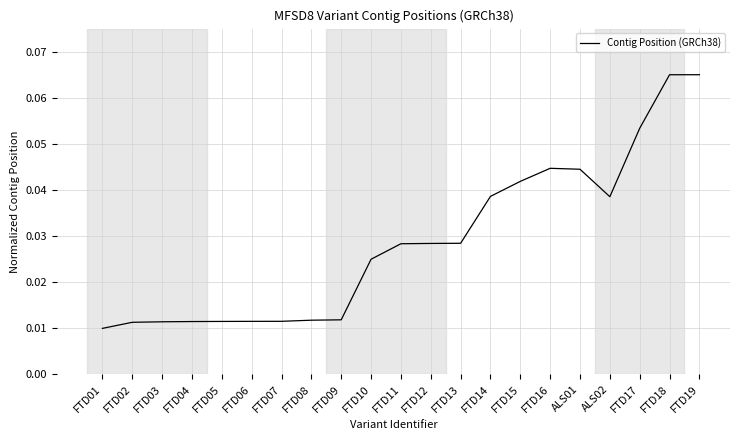

What position from the right is FTD06?

16